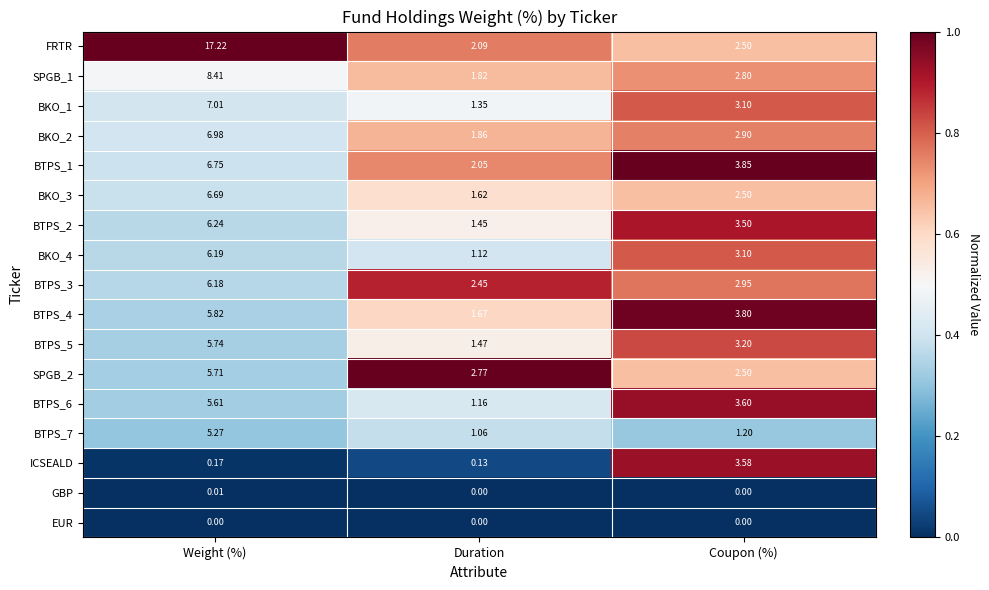

Is the value of BTPS_1 at Coupon (%) greater than the value of BKO_4 at Weight (%)?

No